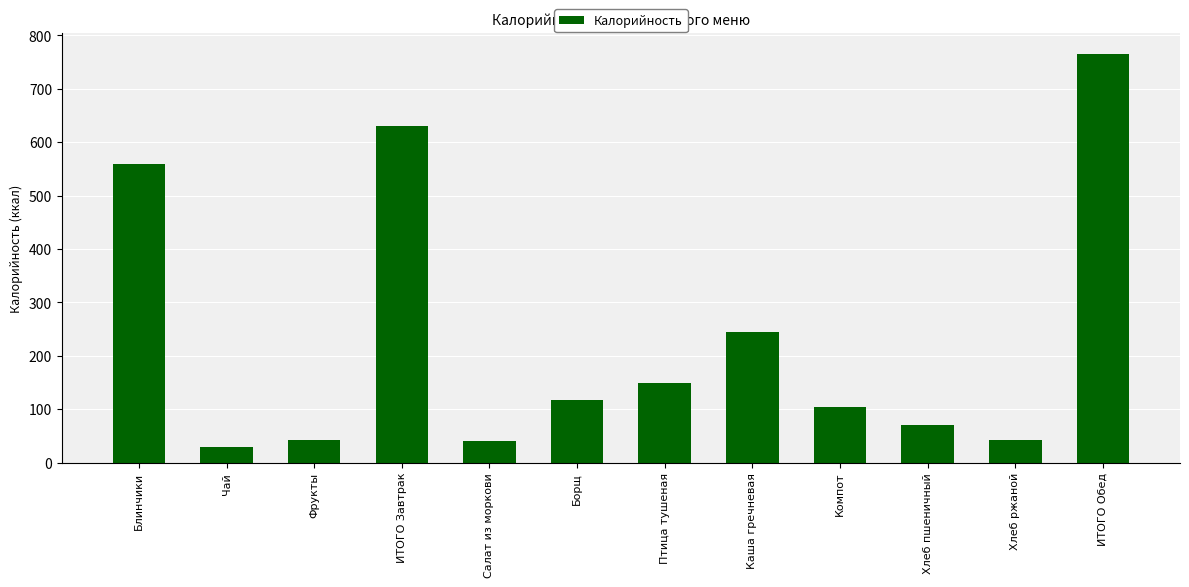

What is the sum of all values?

2791.3